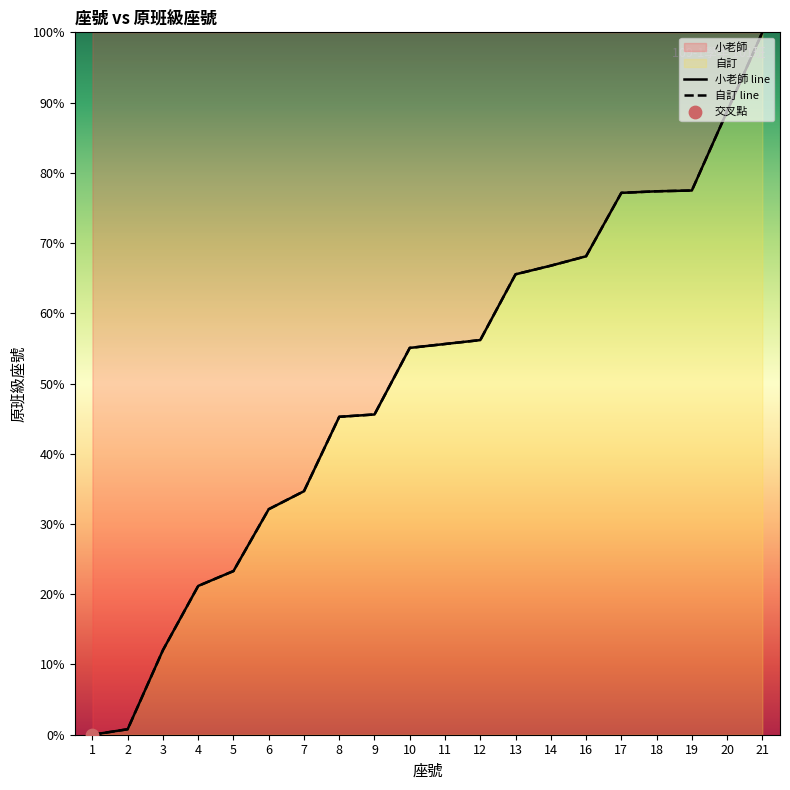

Is the value of 小老師 line at 5 greater than the value of 自訂 line at 17?

No